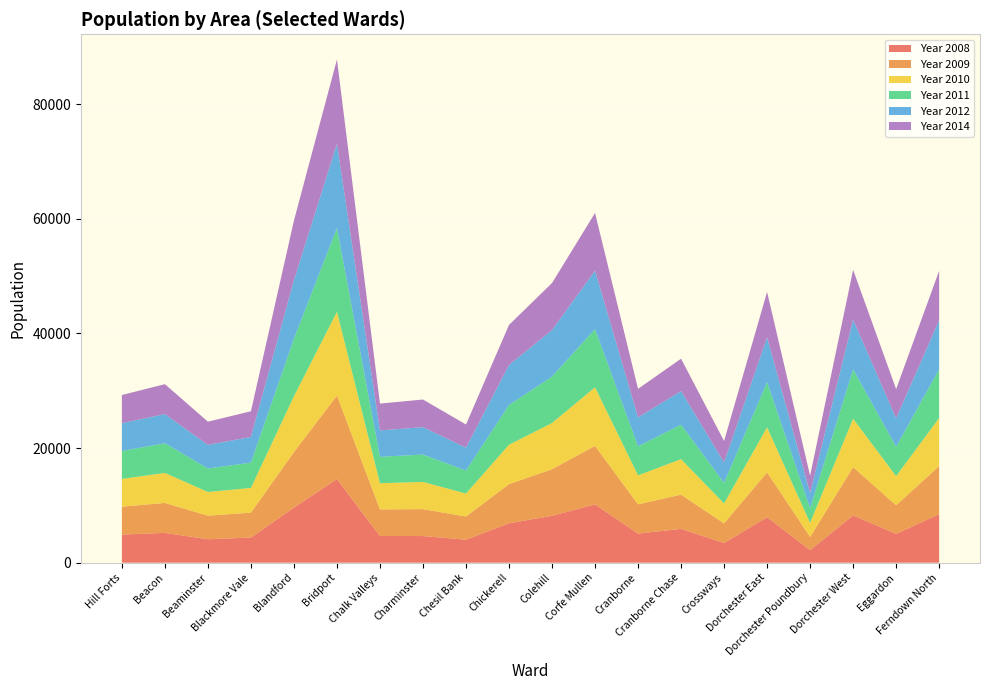

Reading left to right, list all the values displayed in this chart.

Year 2008: 4908	5202	4094	4384	9610	14584	4659	4648	4015	6873	8182	10165	5077	5899	3428	7938	2176	8253	5035	8461
Year 2009: 4864	5221	4111	4344	9684	14560	4637	4691	4040	6825	8128	10205	5099	5969	3424	7817	2314	8409	4979	8385
Year 2010: 4841	5234	4123	4313	9739	14616	4568	4746	4010	6878	8063	10218	5060	6190	3481	7859	2456	8458	5077	8396
Year 2011: 4873	5171	4104	4418	10037	14611	4603	4774	4002	6933	8082	10154	5062	6011	3581	7871	2568	8592	5130	8488
Year 2012: 4849	5094	4117	4473	10207	14704	4612	4772	3997	6975	8117	10196	5057	5854	3574	7819	2655	8678	4975	8551
Year 2014: 4914	5219	4047	4485	10405	14705	4676	4829	4046	6991	8211	10067	4969	5662	3738	7926	3003	8704	5083	8630